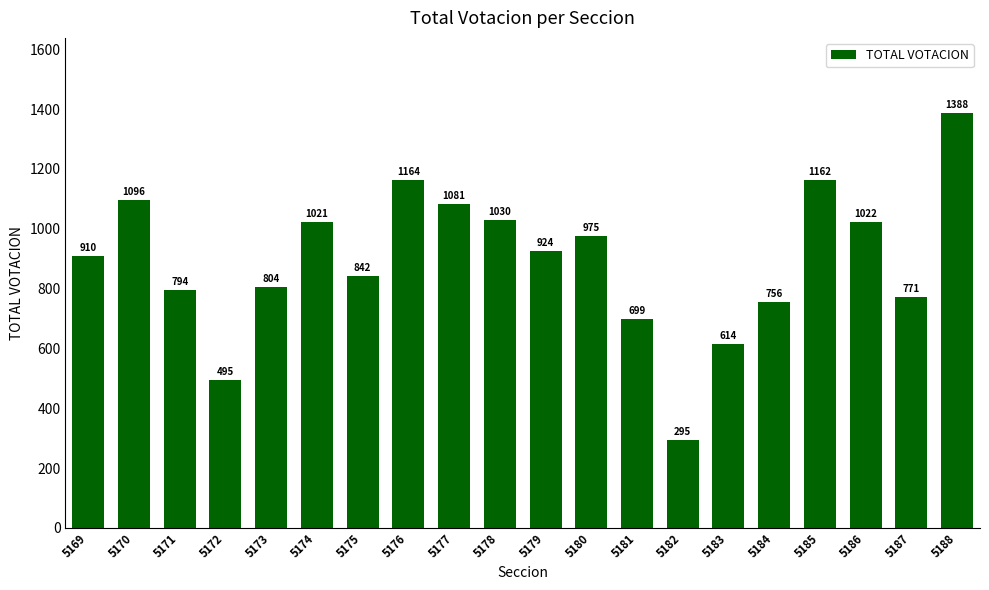

Does the chart contain any negative values?

No